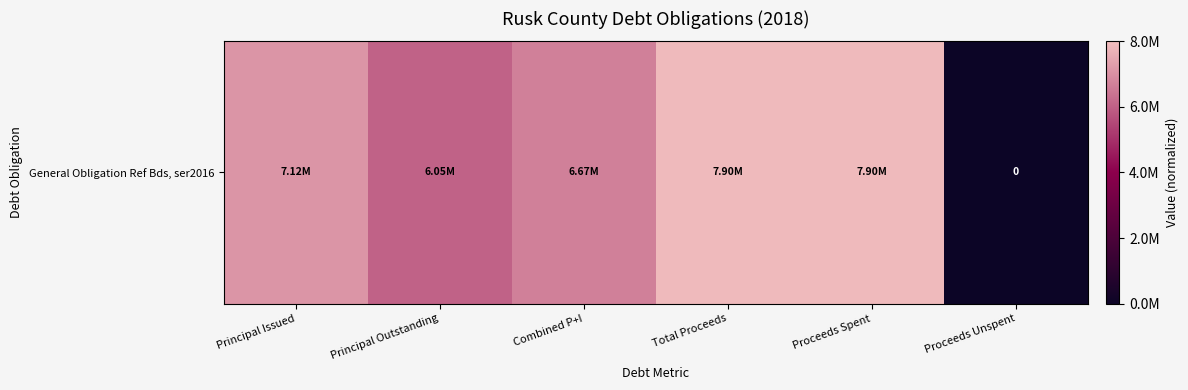

How many values exceed 0?

5